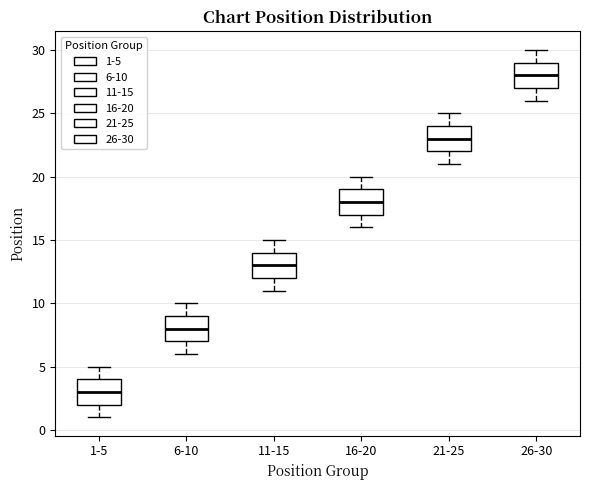

Which box has the lowest median line?

1-5